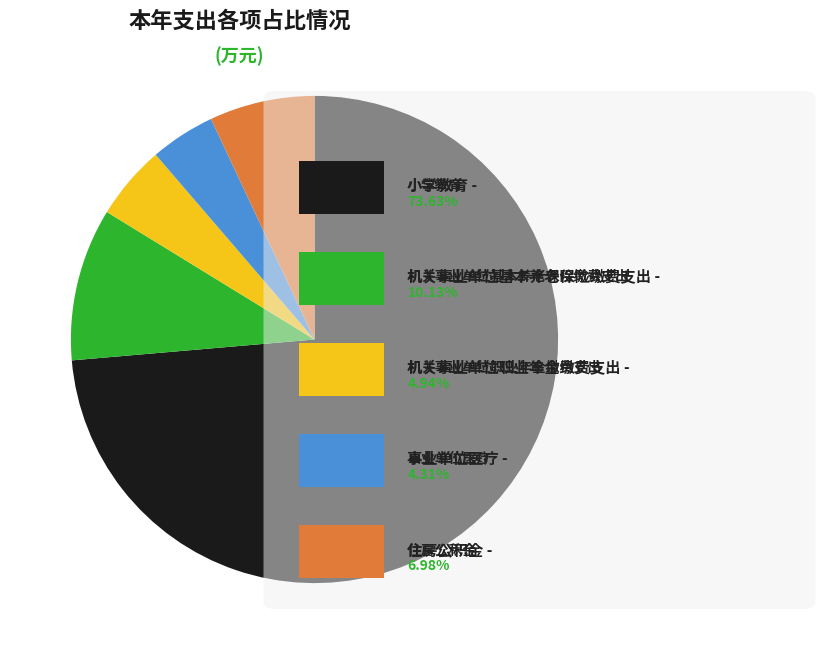

Is there a majority slice in this chart?

Yes